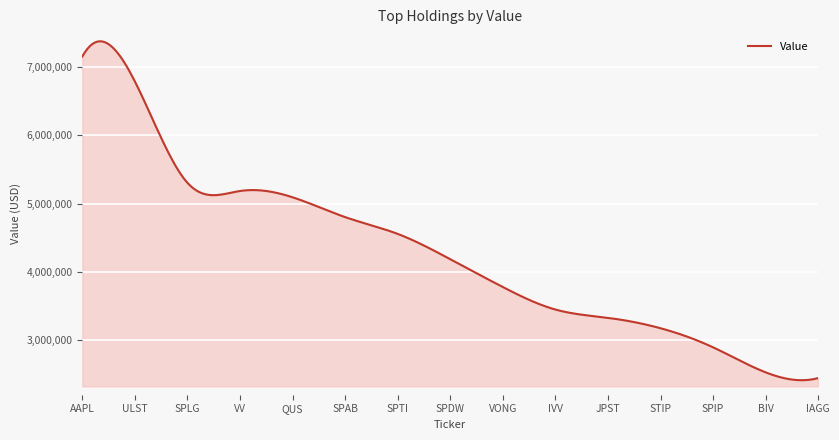

What is the minimum value shown in the chart?

2409548.2